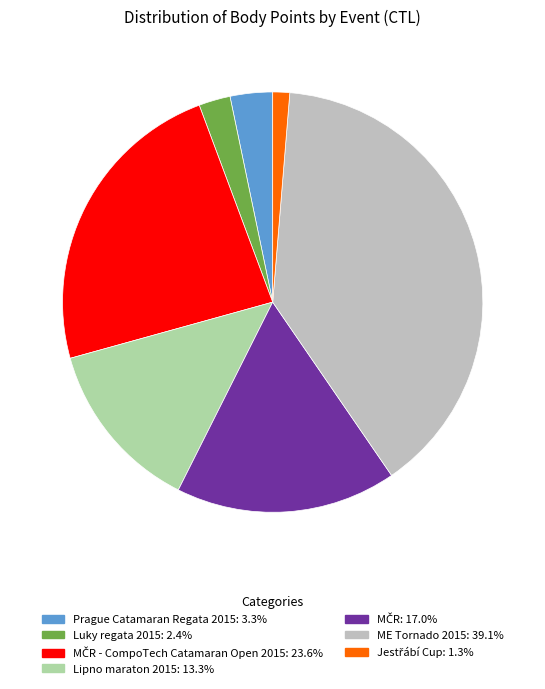

Is there a majority slice in this chart?

No